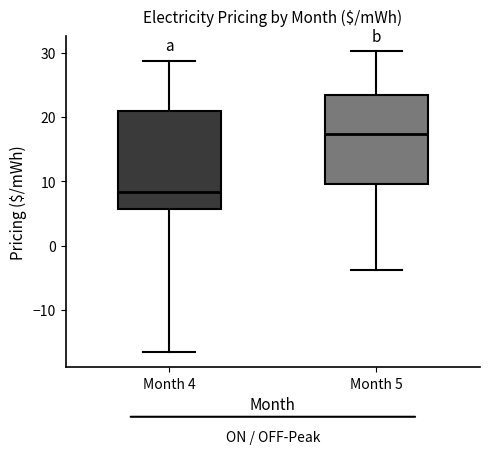

Reading left to right, read every box against the y-axis: the position of its median line, the range the box covers, and the ends of its whiskers. The values are not printed on the chart, so give them approximately, as read against the axis.

Month 4: median 8, box 6 to 21, whiskers -17 to 29
Month 5: median 17, box 10 to 23, whiskers -4 to 30